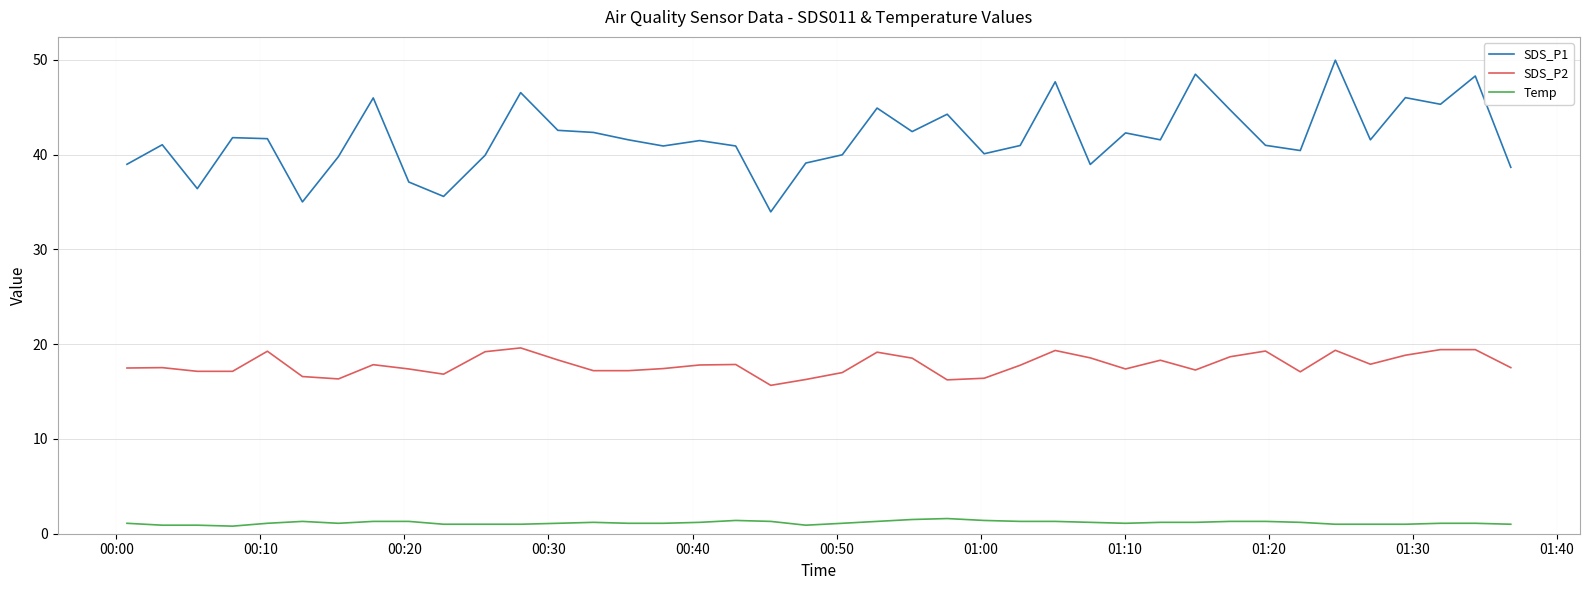

What are all the series names shown in the legend?

SDS_P1, SDS_P2, Temp